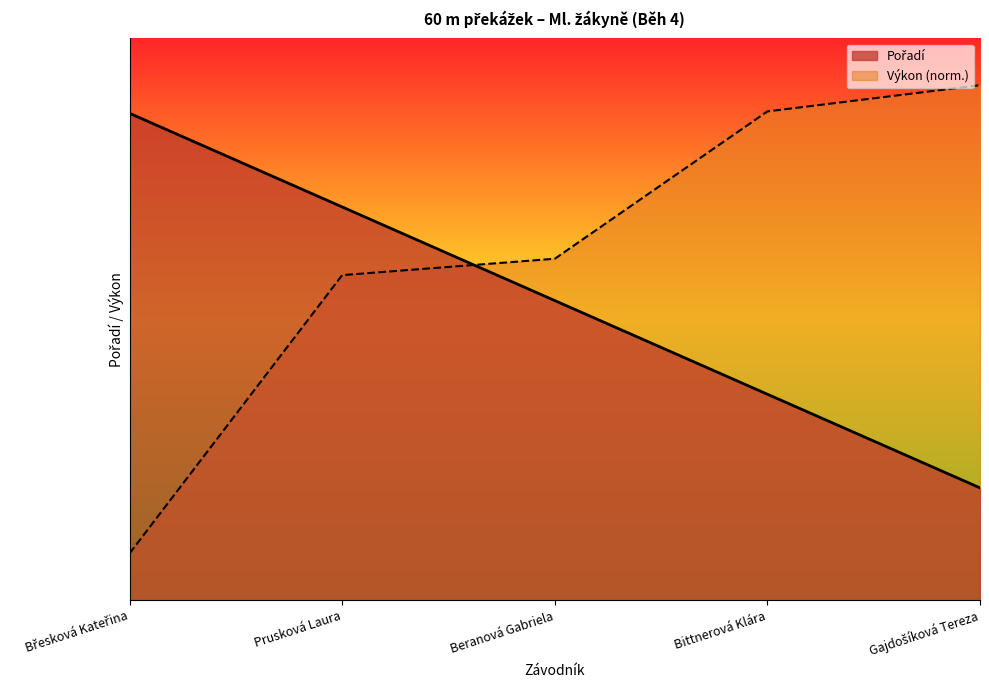

What is the ratio of the value at Beranová Gabriela to the value at Prusková Laura?

0.8